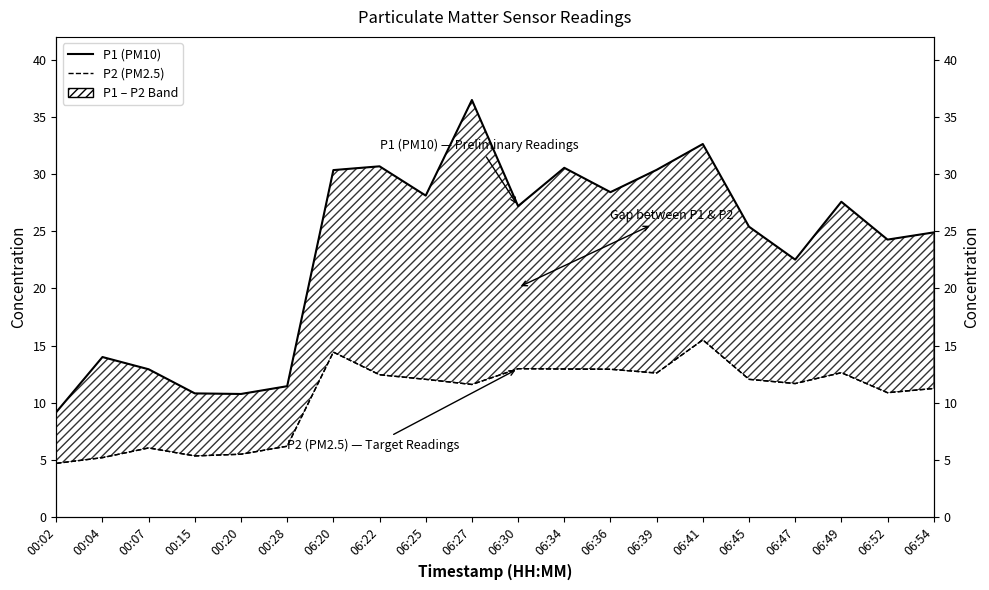

Read the P2 (PM2.5) value at 06:20.

14.4